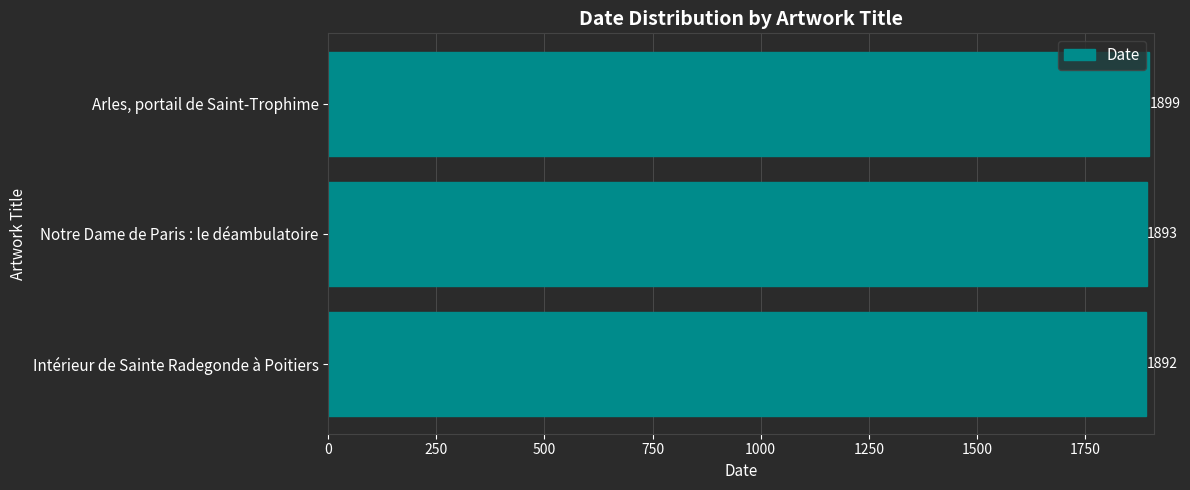

What is the minimum value shown in the chart?

1892